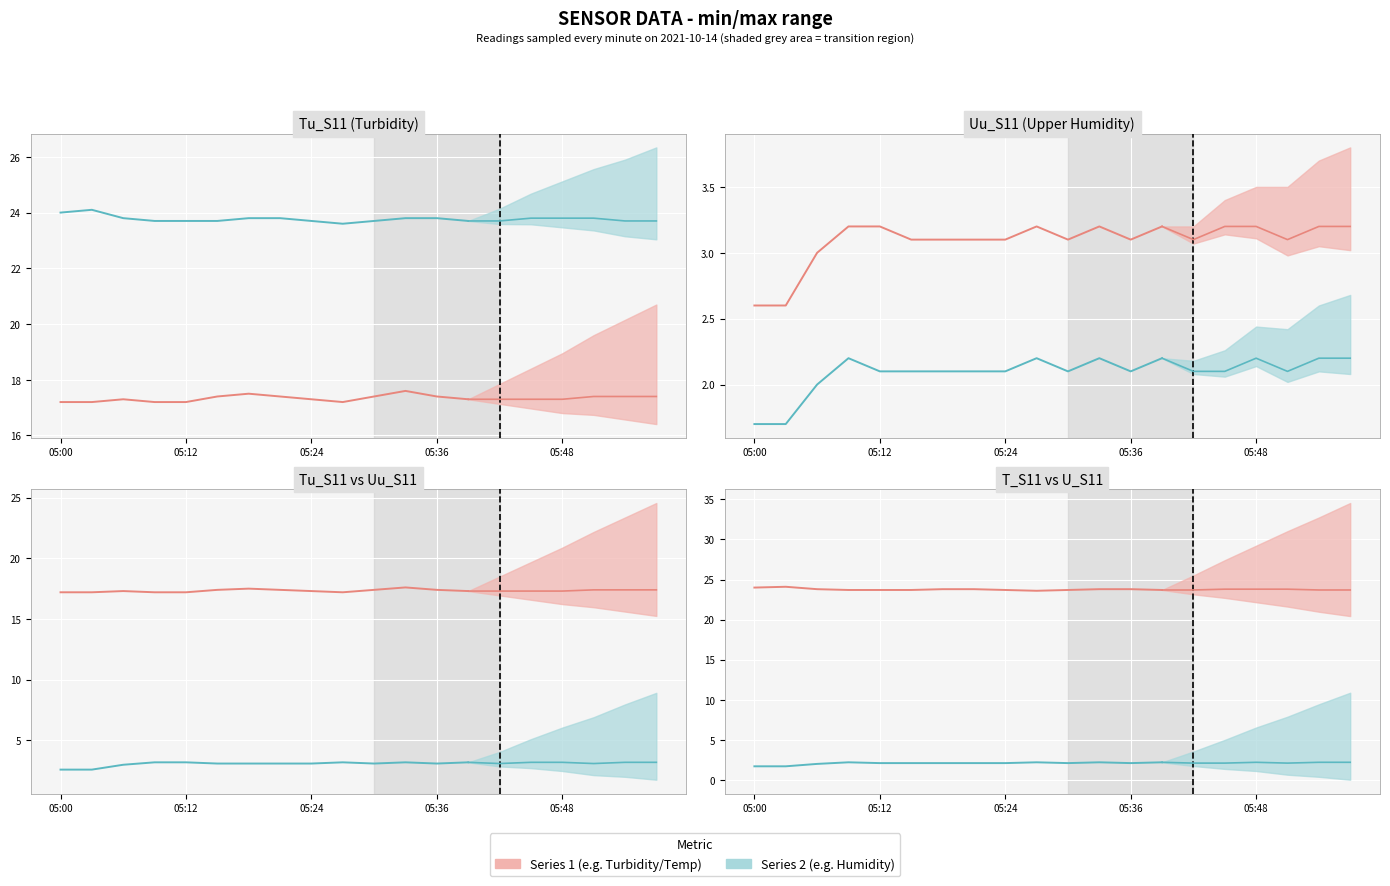

Which label corresponds to the smallest value in the chart?

05:00